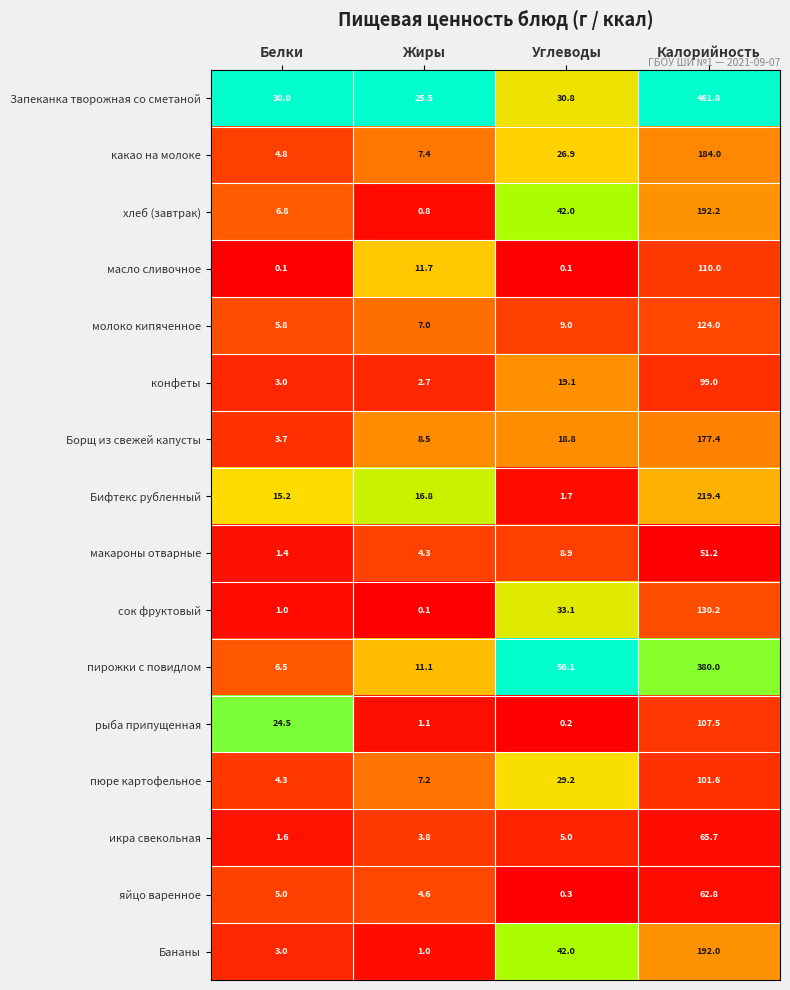

List the series in order of their peak value, lowest first.

макароны отварные, яйцо варенное, икра свекольная, конфеты, пюре картофельное, рыба припущенная, масло сливочное, молоко кипяченное, сок фруктовый, Борщ из свежей капусты, какао на молоке, Бананы, хлеб (завтрак), Бифтекс рубленный, пирожки с повидлом, Запеканка творожная со сметаной